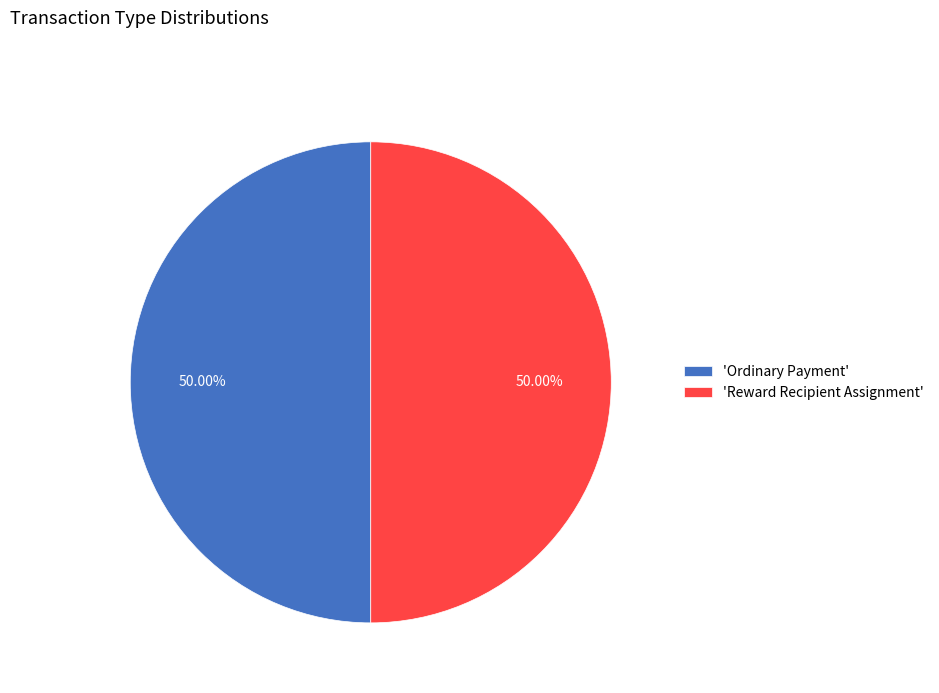

Combined, do 'Ordinary Payment' and 'Reward Recipient Assignment' account for over 50%?

Yes